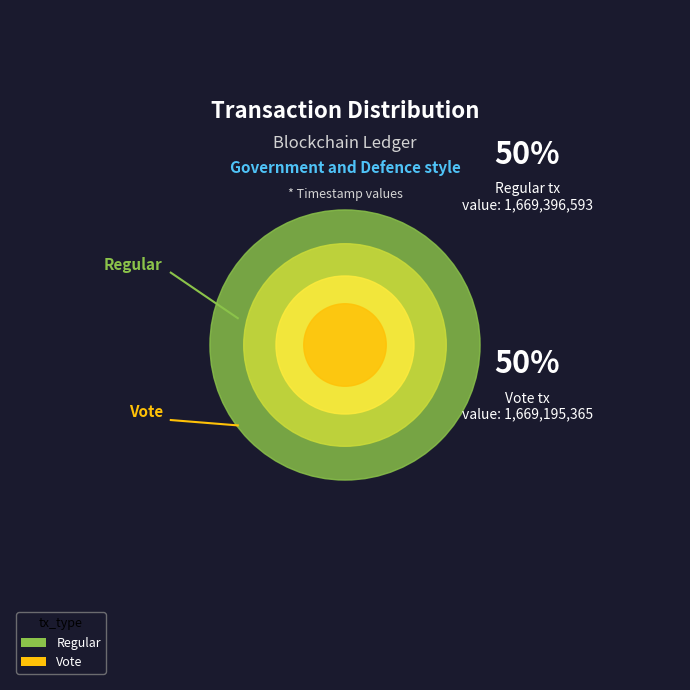

What percentage is NOT represented by Vote?

50.0%